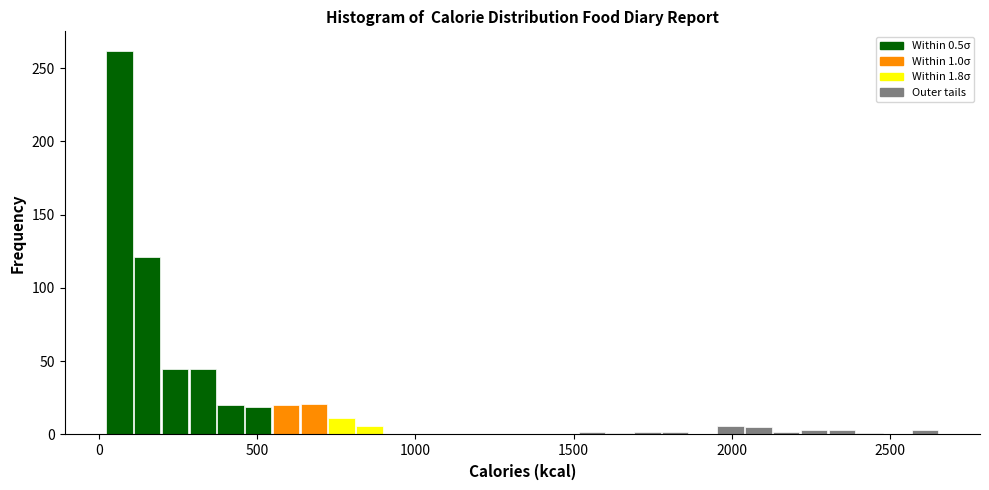

Around what value on the x-axis is the tallest bar? Give the approximate position of its centre, as read against the axis.

50